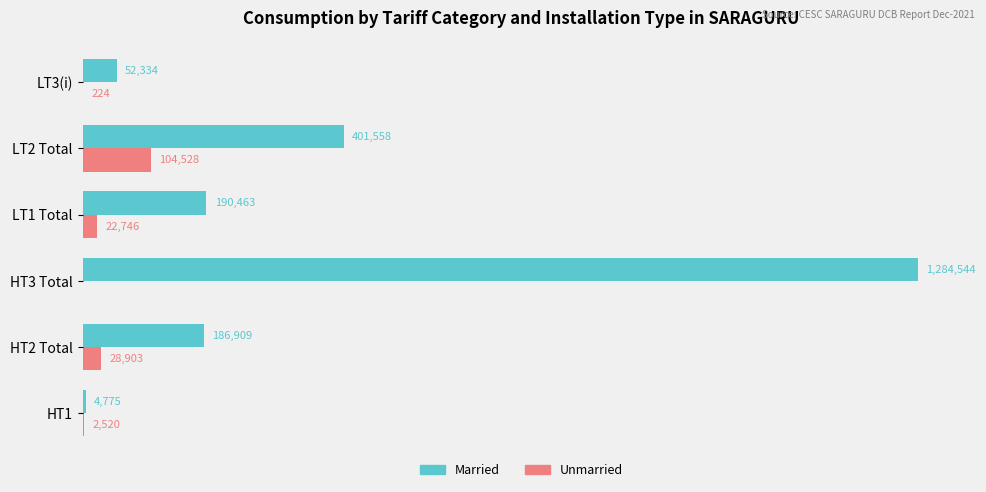

What are all the series names shown in the legend?

Married, Unmarried